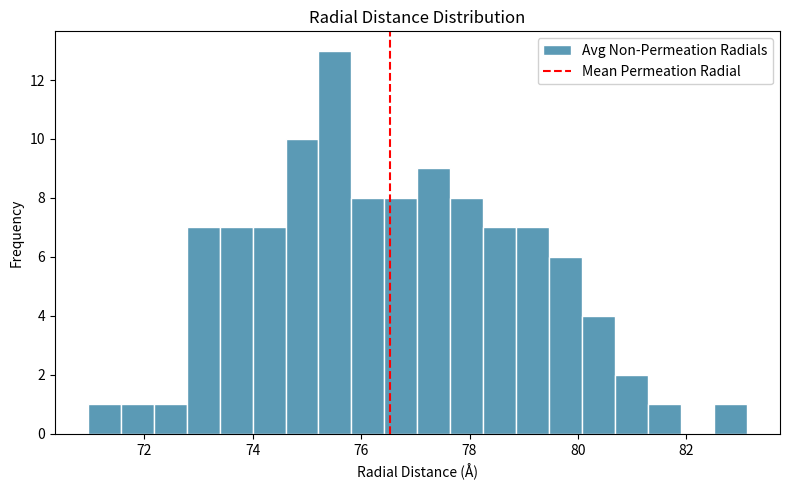

Around what value on the x-axis is the tallest bar? Give the approximate position of its centre, as read against the axis.

75.6